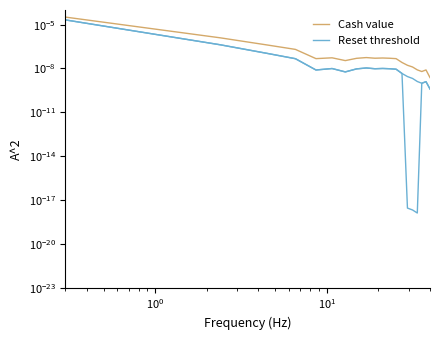

Which series has the largest range (max minus min)?

Reset threshold